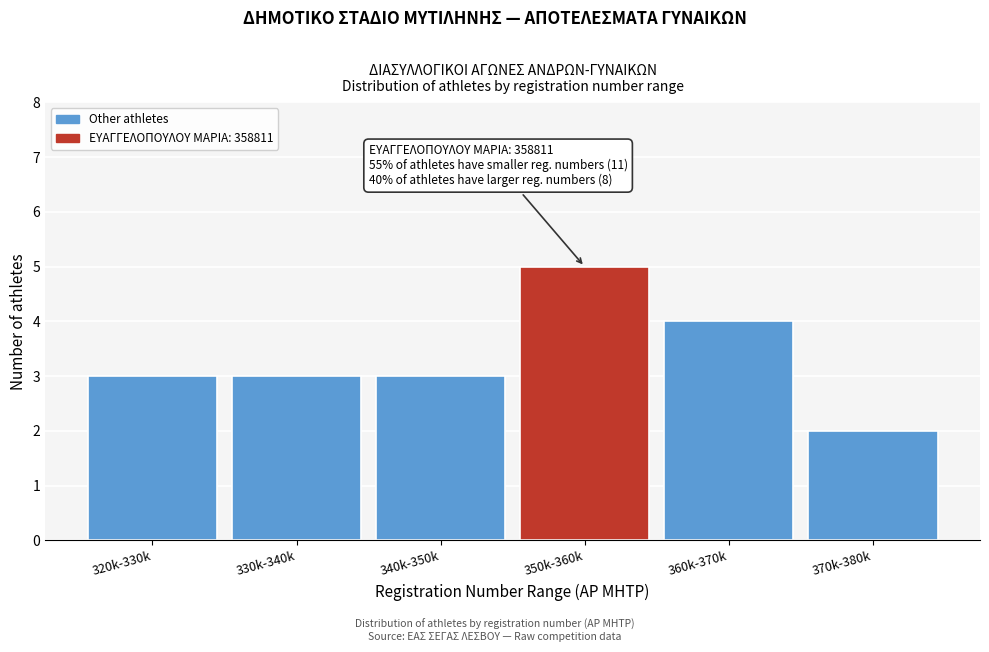

Reading left to right, what are all the values shown in this chart?

320k-330k=3	330k-340k=3	340k-350k=3	350k-360k=5	360k-370k=4	370k-380k=2